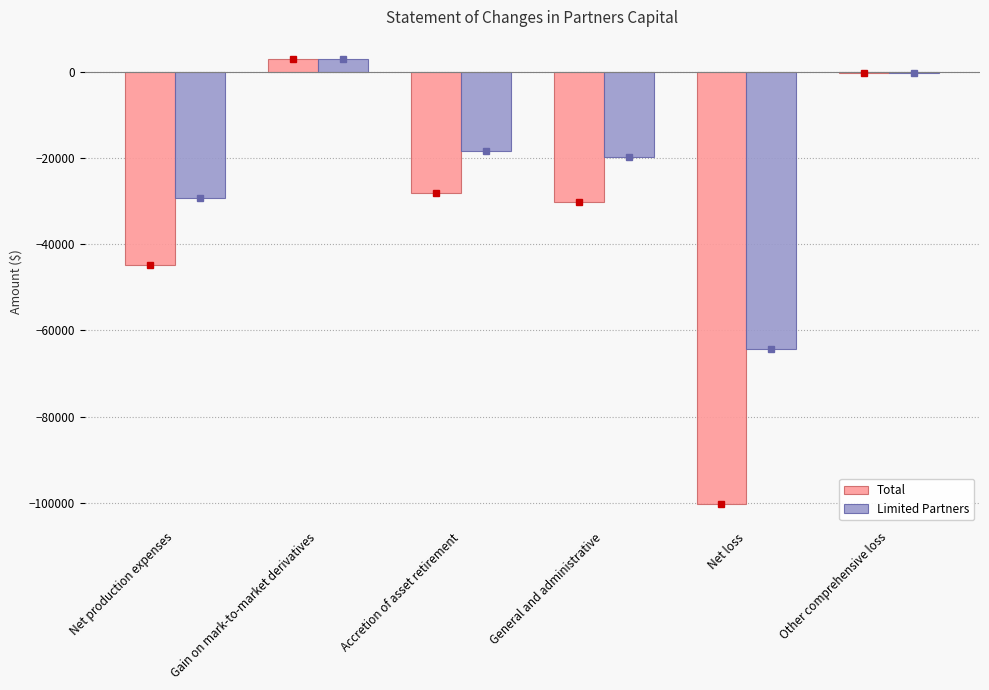

What is the sum of the Limited Partners values at Net production expenses and Other comprehensive loss?

-29400